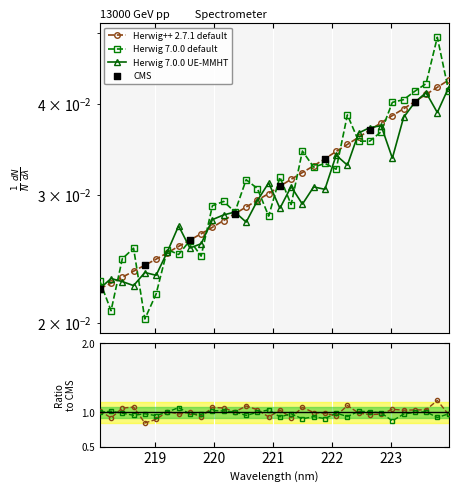

Which has a higher value, 222.8355 or 220.9264?

222.8355